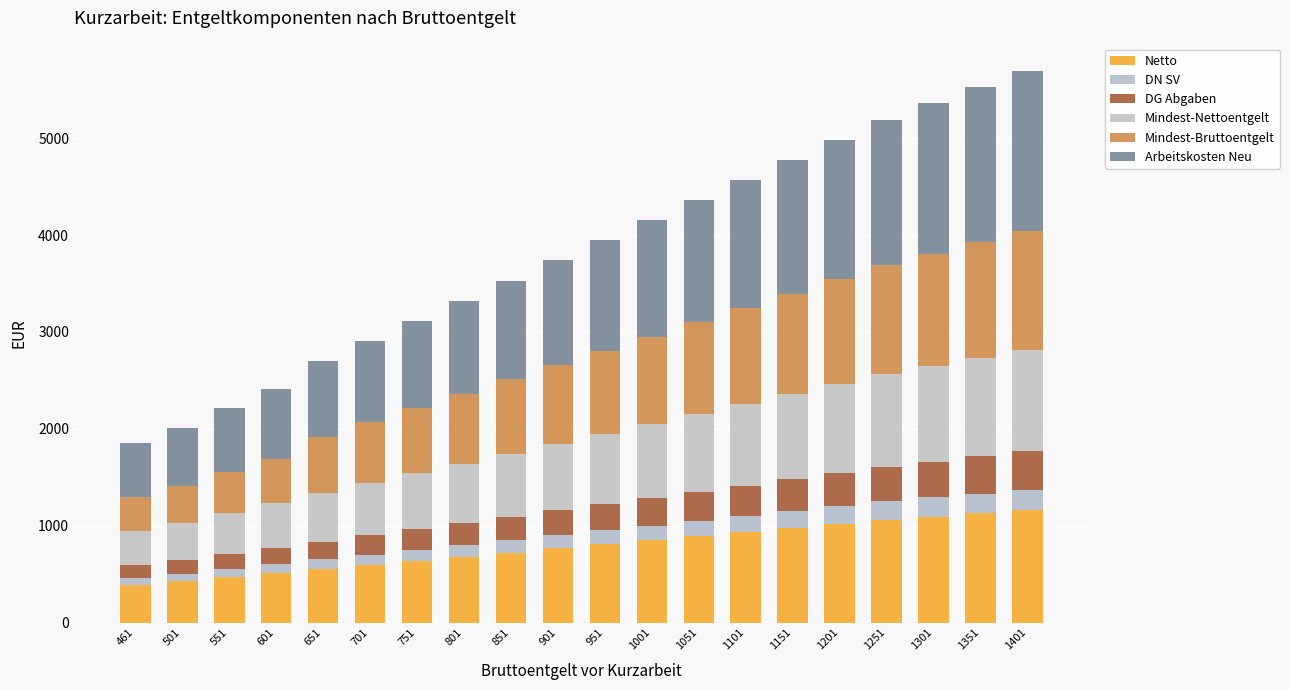

How many data points in Netto are above 807?

10